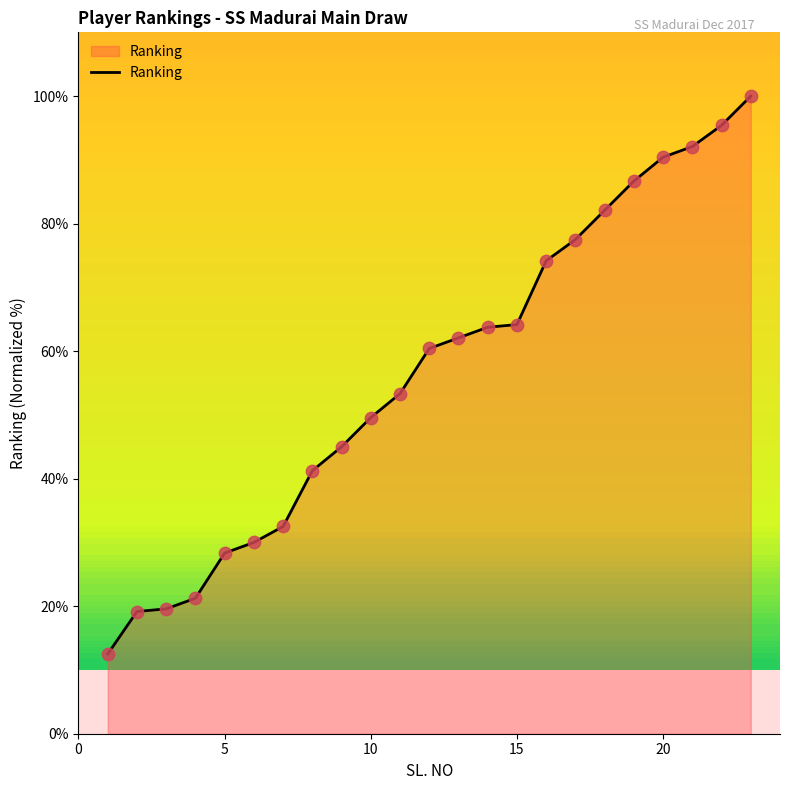

What is the maximum value shown in the chart?

100.0